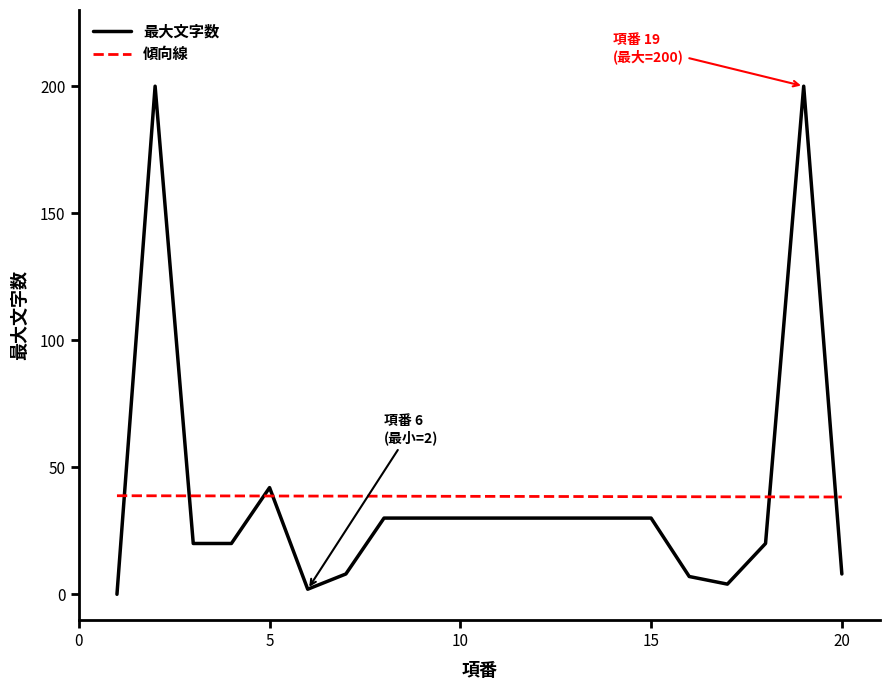

Which series has the largest range (max minus min)?

最大文字数